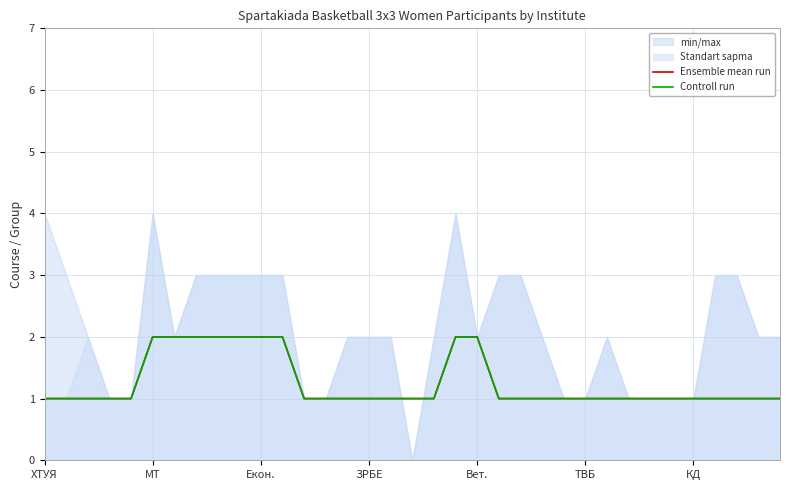

What is the smallest value displayed?

1